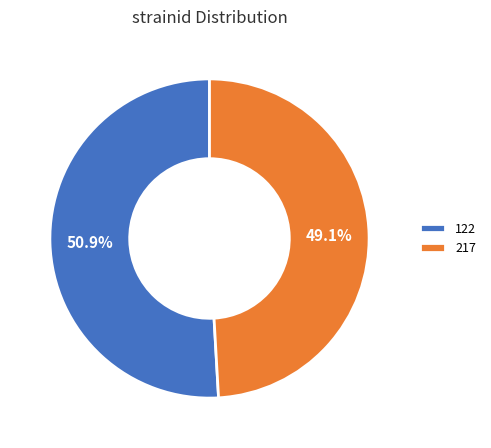

Is it true that 122 is 51% of the pie?

True